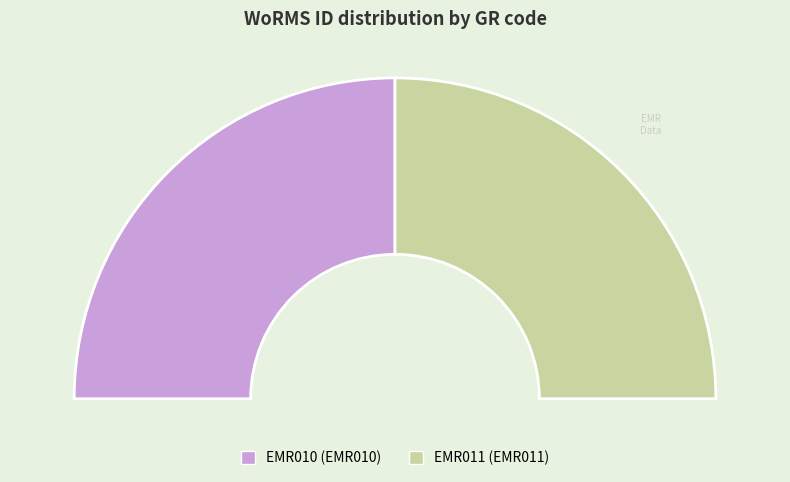

How many slices are in this pie chart?

2